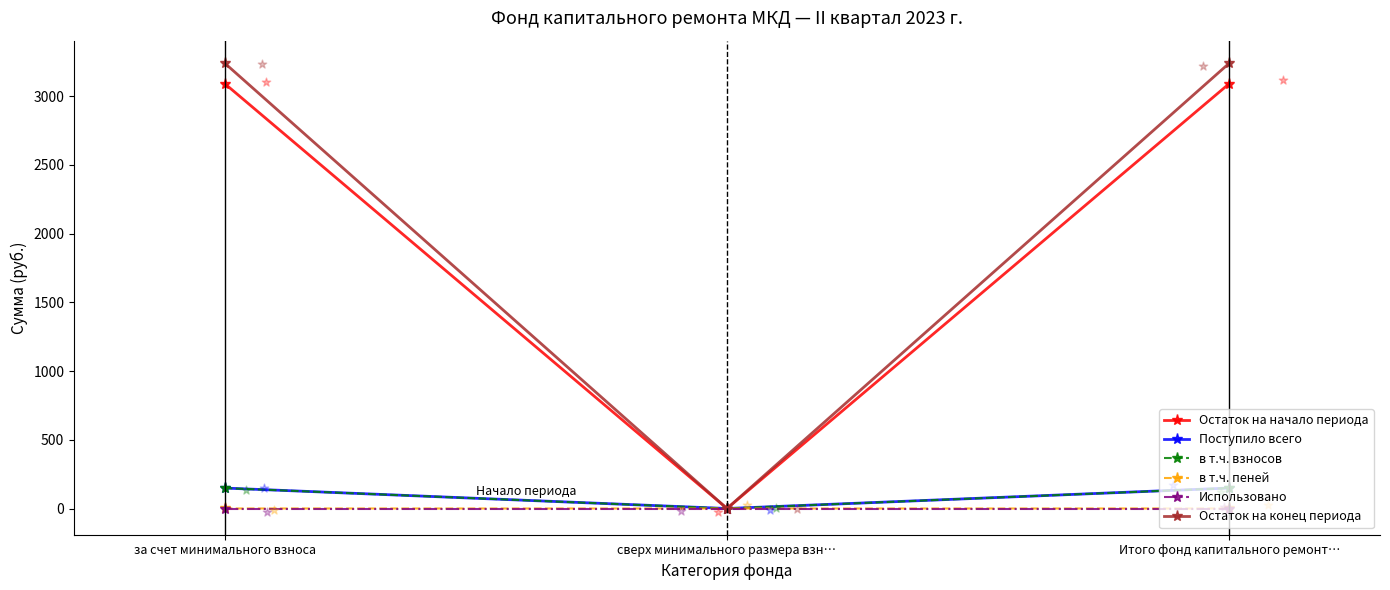

Is the value of в т.ч. взносов at за счет минимального взноса greater than the value of Остаток на конец периода at Итого фонд капитального ремонт…?

No